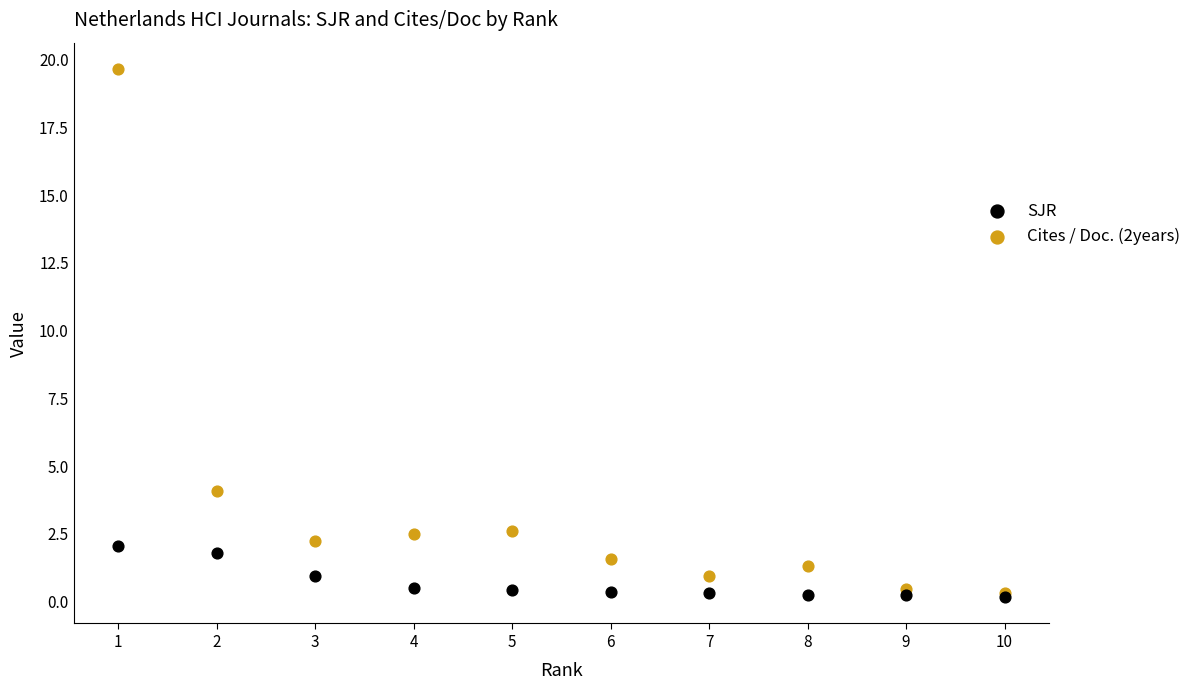

Which series has the largest Y range (max minus min)?

Cites / Doc. (2years)